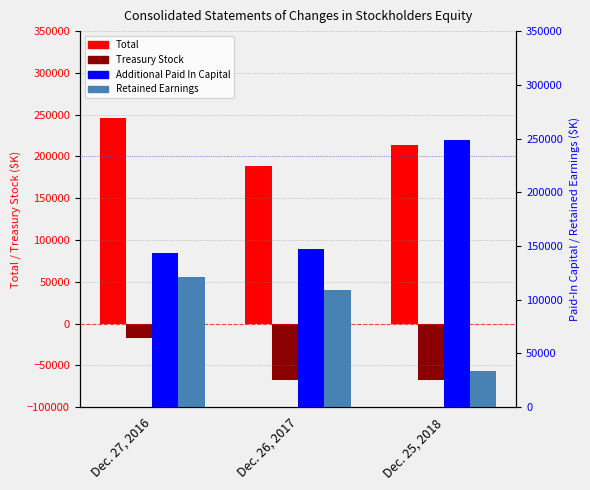

What is the label of the 3rd bar from the right?

Dec. 27, 2016